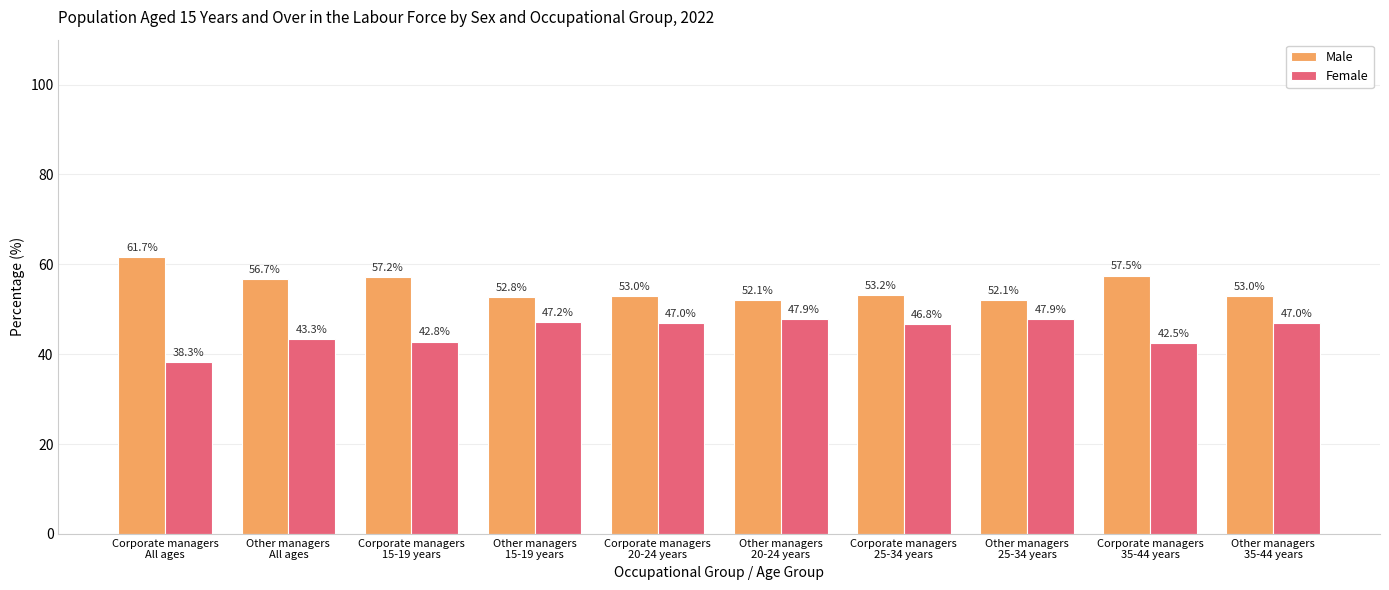

Are the bars horizontal?

No